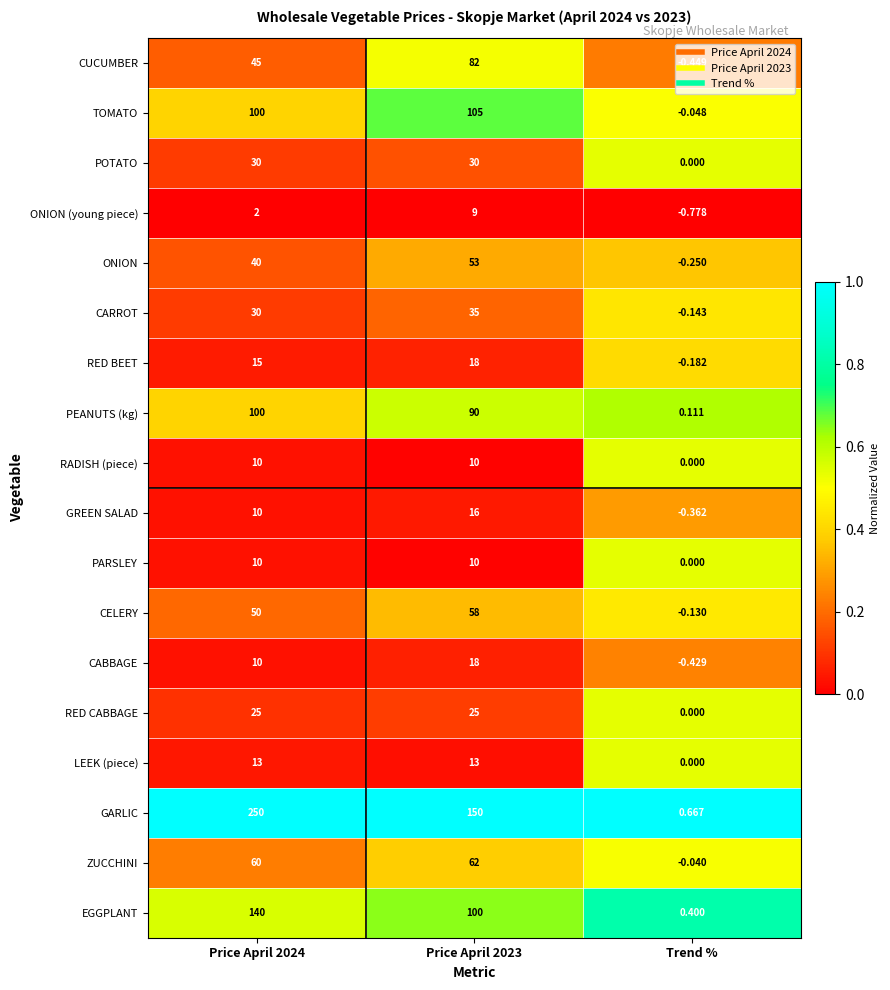

Is the value of LEEK (piece) at Price April 2024 greater than the value of RED CABBAGE at Price April 2023?

No